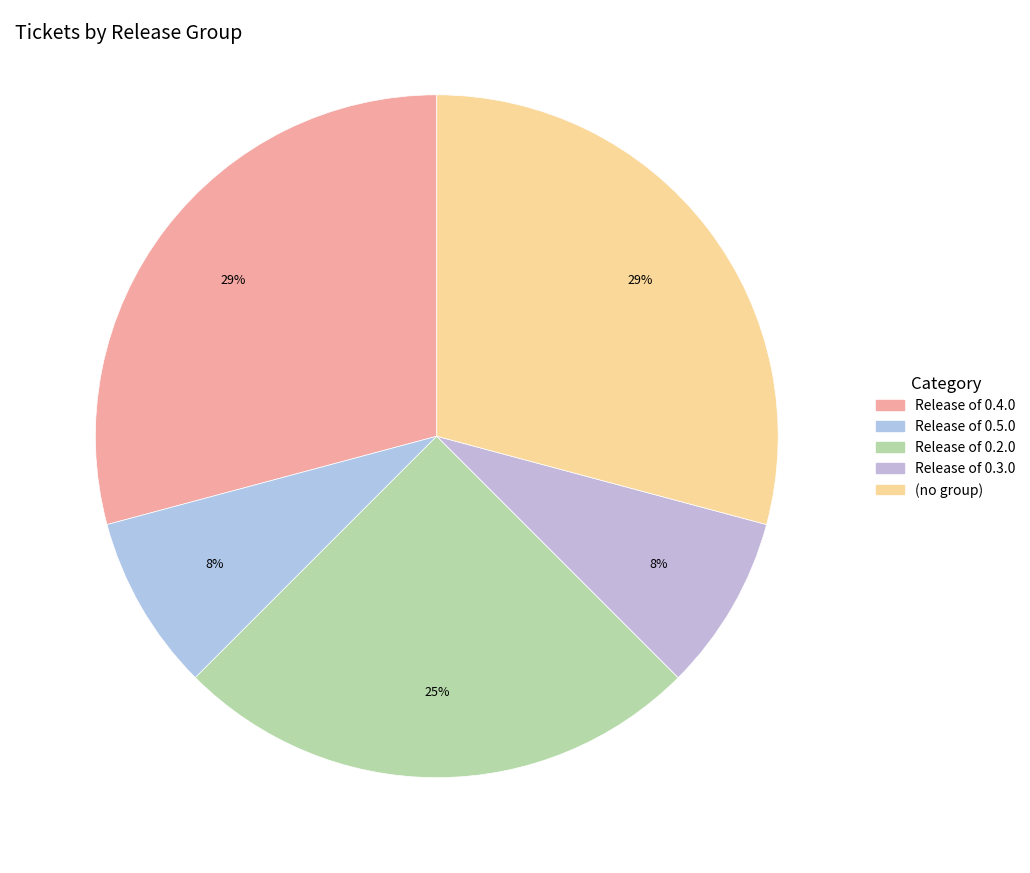

The Release of 0.5.0 slice represents 8% of the pie. True or false?

True